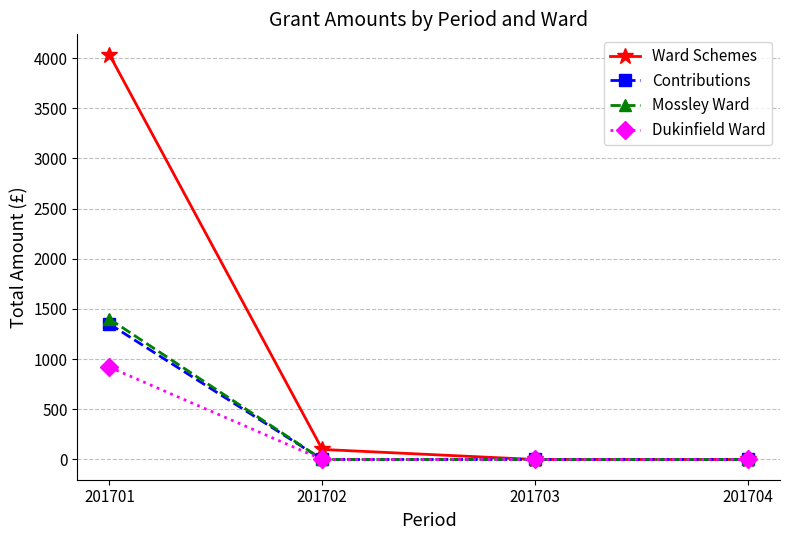

What is the spread (max minus min) of values at 201701?

3115